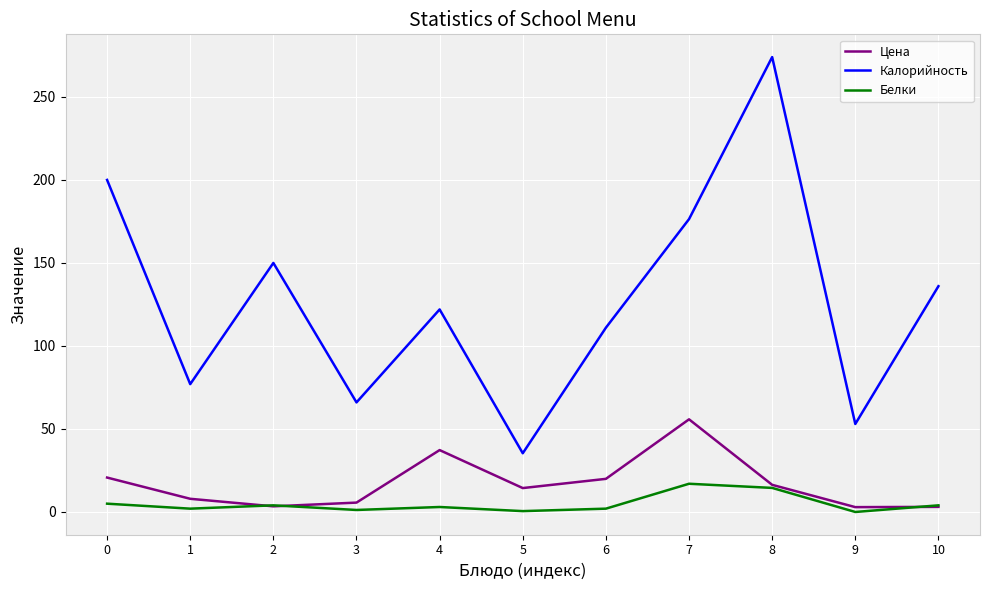

Rank the series at 7 from lowest to highest value.

Белки, Цена, Калорийность